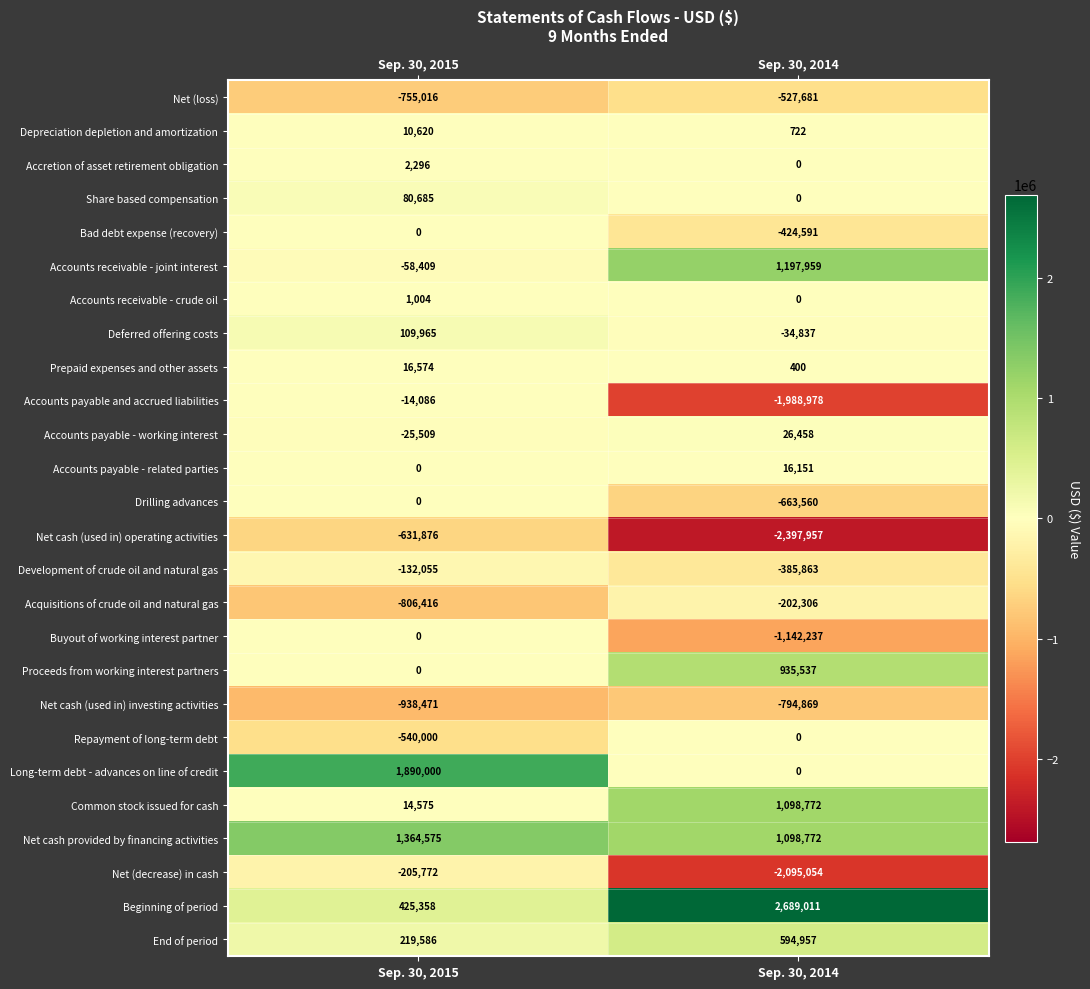

At which category is the sum across all series the highest?

Sep. 30, 2015